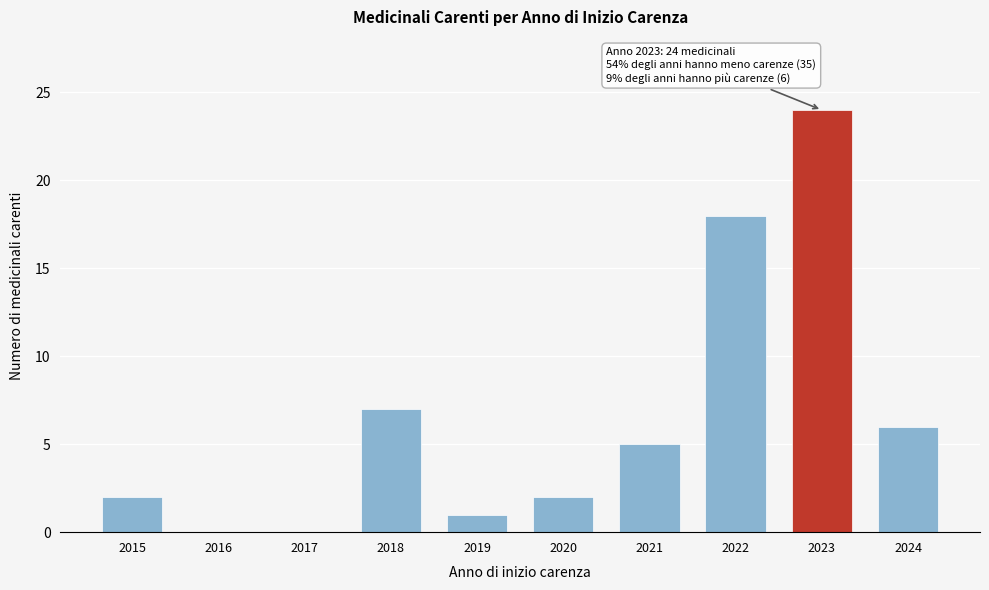

Reading right to left, transcribe all the data shown in this chart.

2024=6	2023=24	2022=18	2021=5	2020=2	2019=1	2018=7	2017=0	2016=0	2015=2